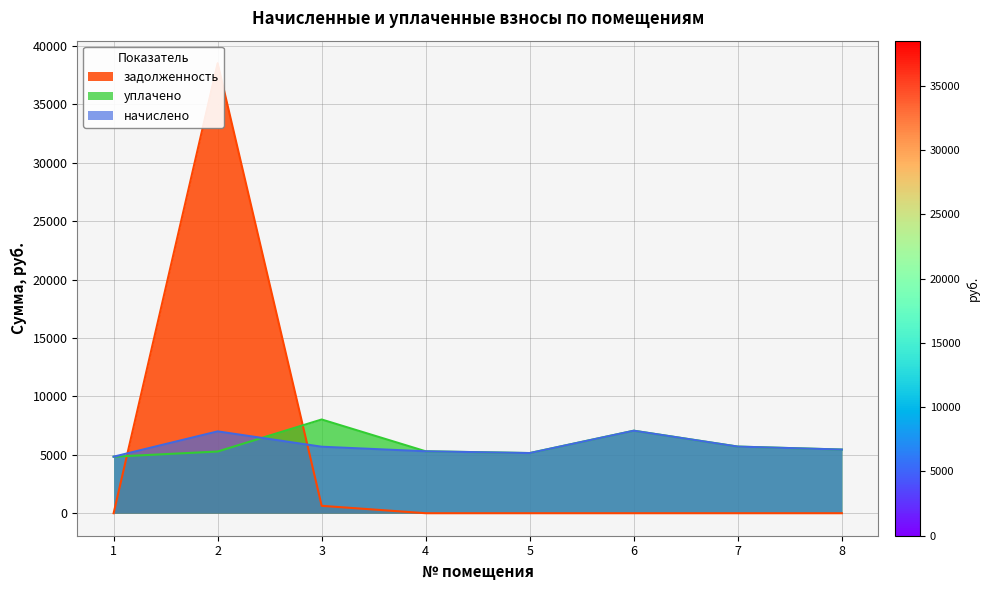

How many lines are shown in the chart?

3